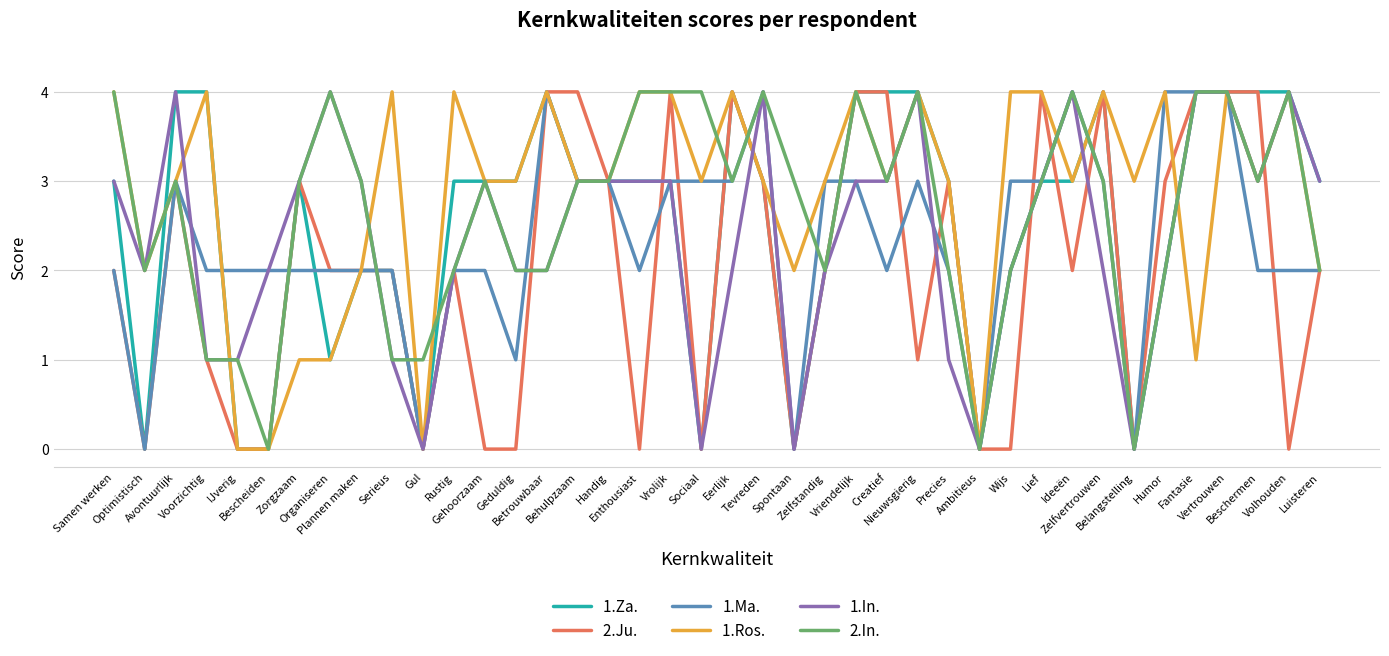

What is the maximum value shown in the chart?

4